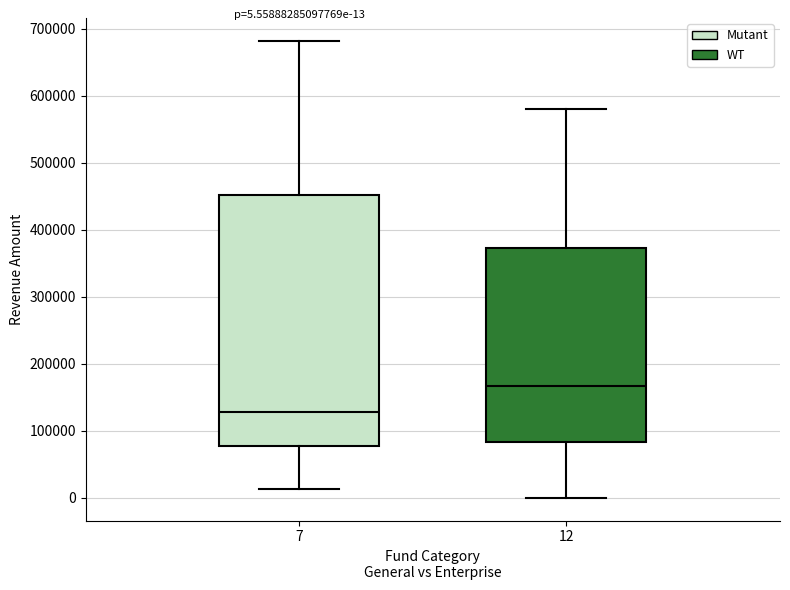

Which box has the lowest median line?

7